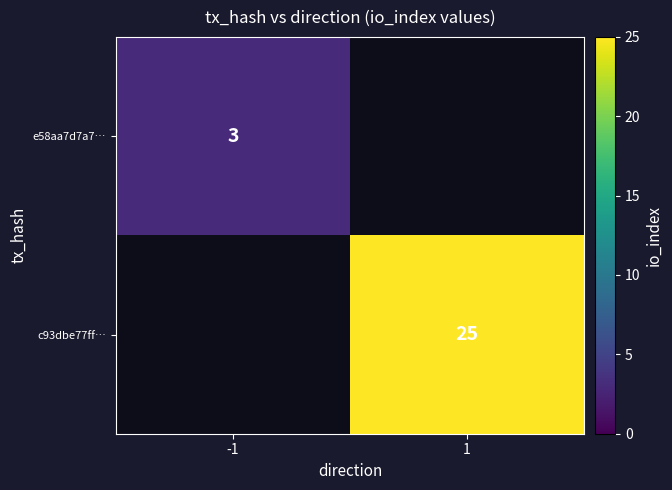

The value of c93dbe77ff… at 1 is 25. True or false?

True